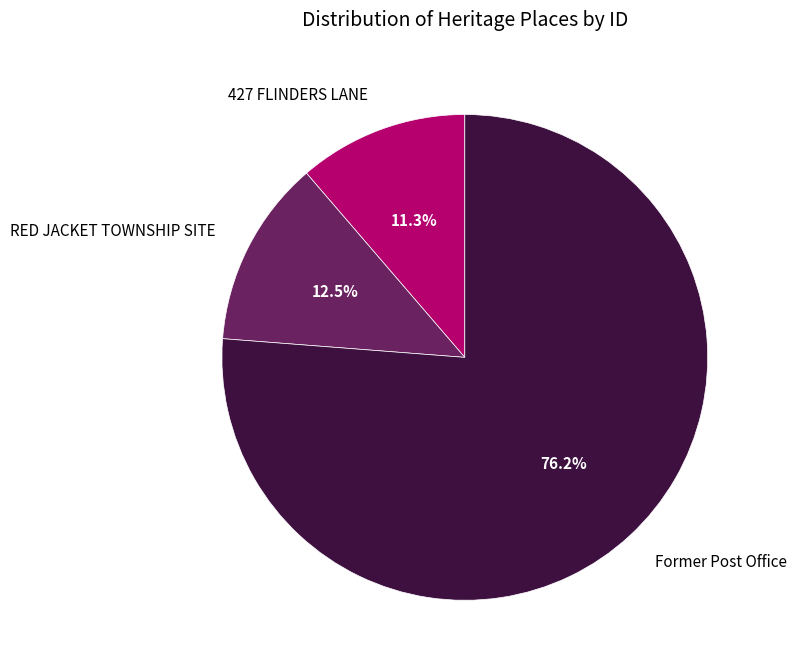

Which category has the biggest portion of the pie?

Former Post Office